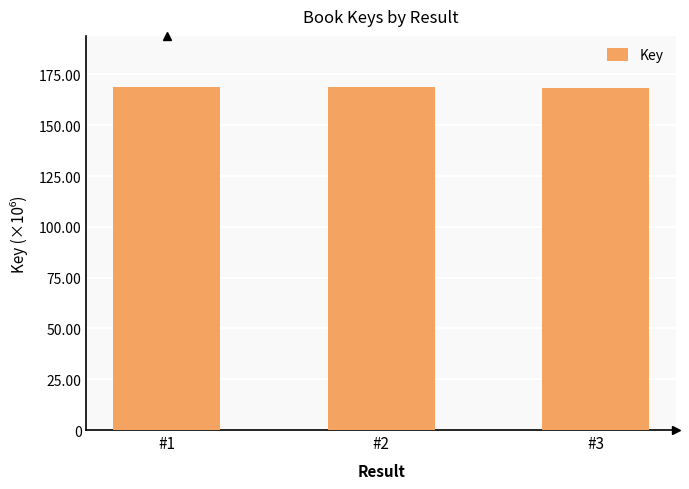

What is the value of the 3rd bar from the left?

168563273